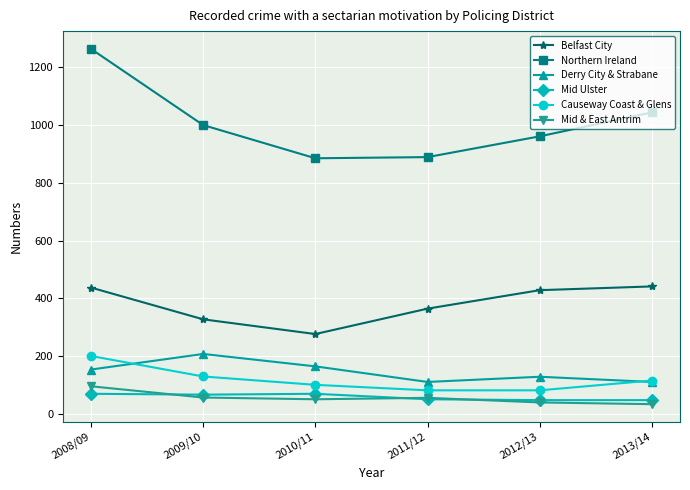

What is the value of the Mid Ulster point at the 6th from the left?

47